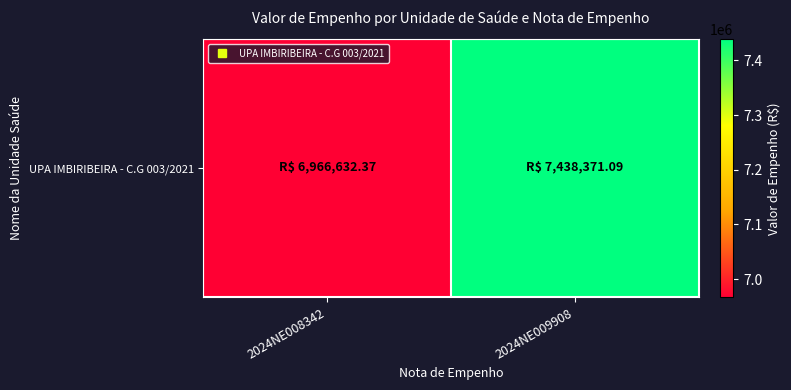

How many data points are above 7438371?

1